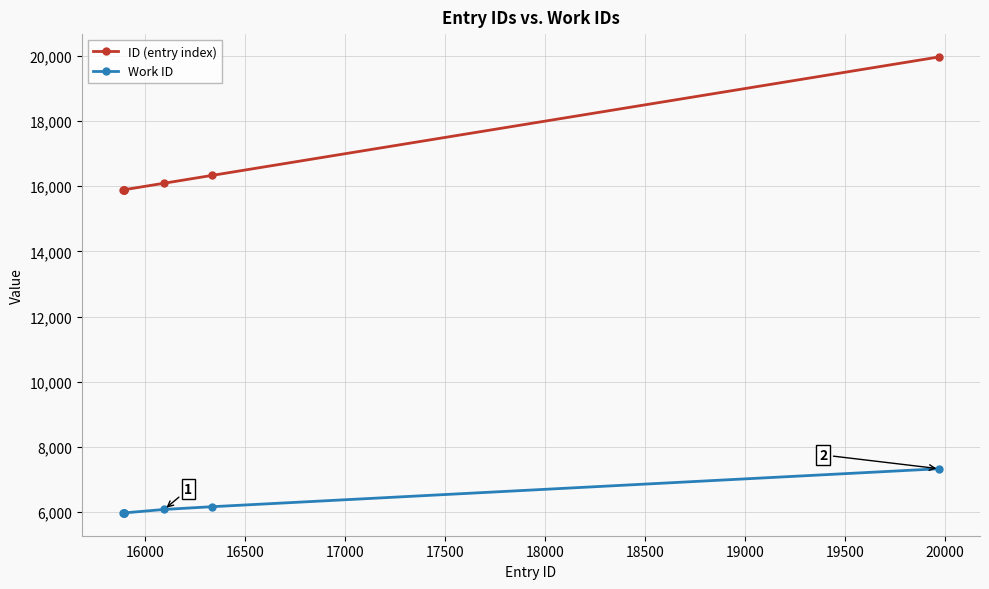

True or false: Work ID has more than 2 points higher than both neighbors.

False